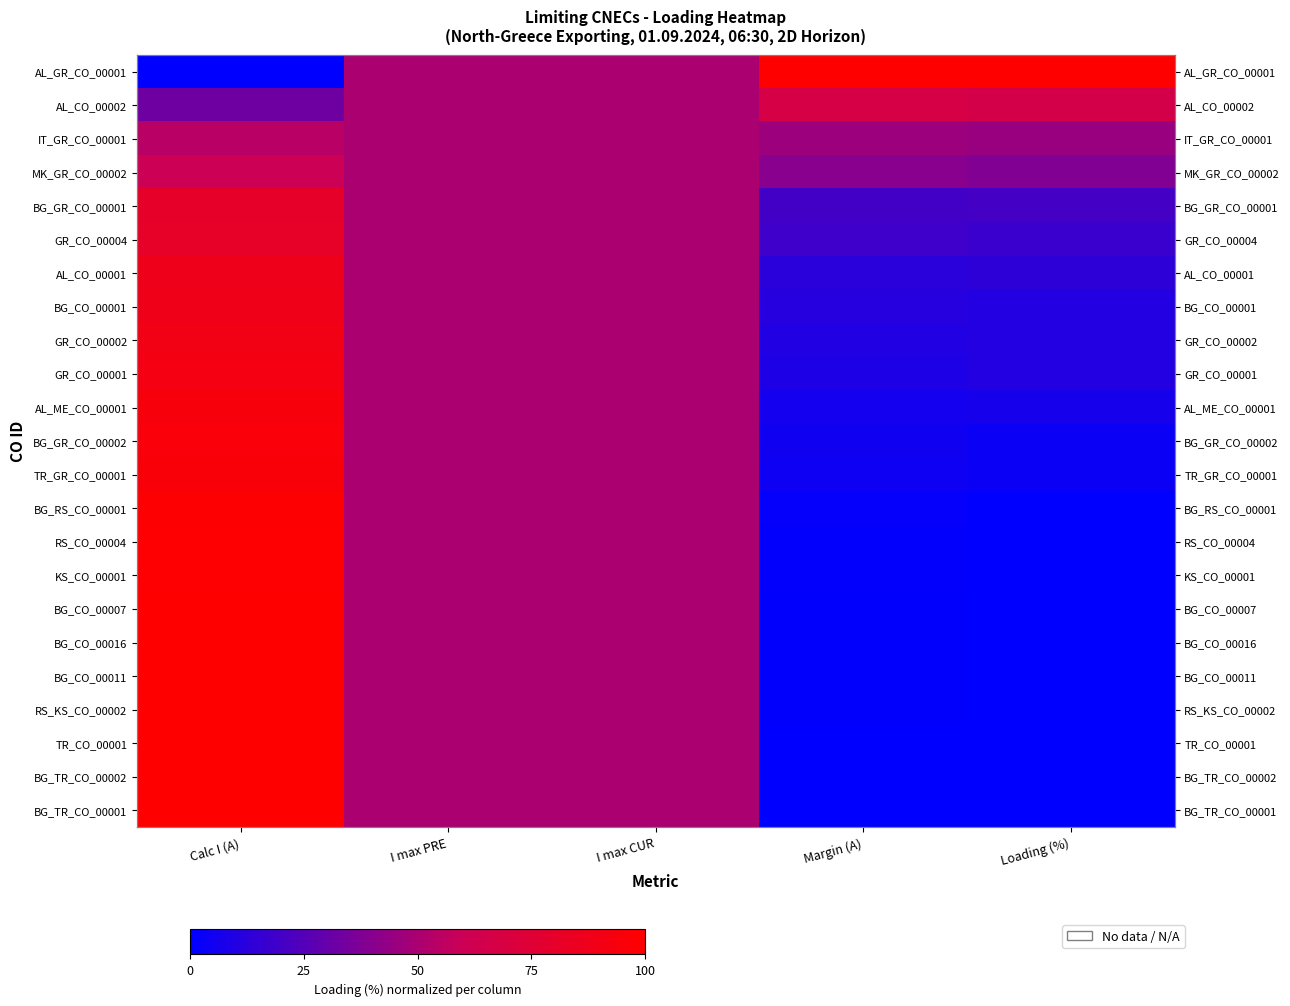

True or false: GR_CO_00001 has a value of 8.7 at Margin (A).

True